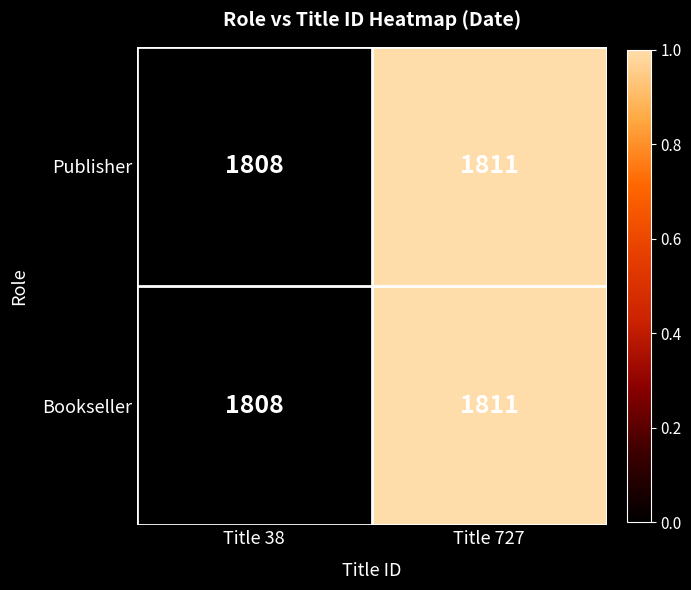

How many categories are shown in the chart?

2